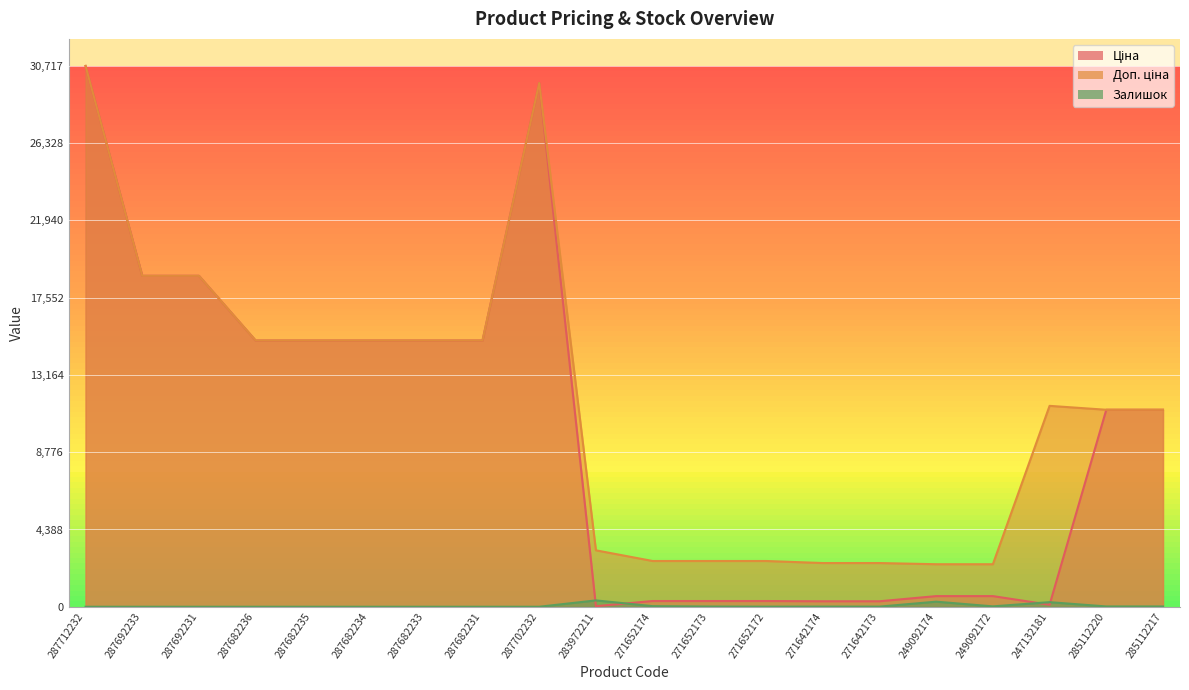

Which category has the highest value across all series?

287712232